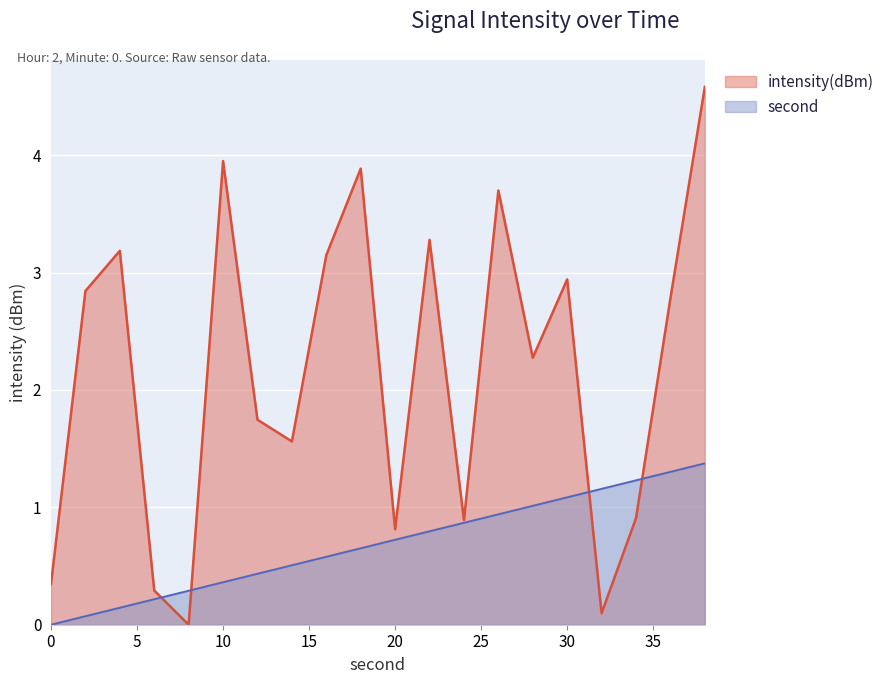

What are all the series names shown in the legend?

intensity(dBm), second